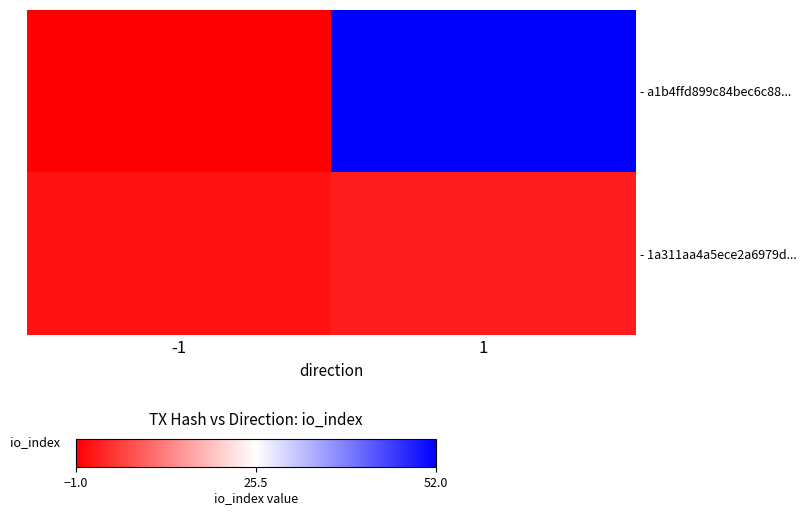

Which series has the widest spread of values?

- a1b4ffd899c84bec6c88...